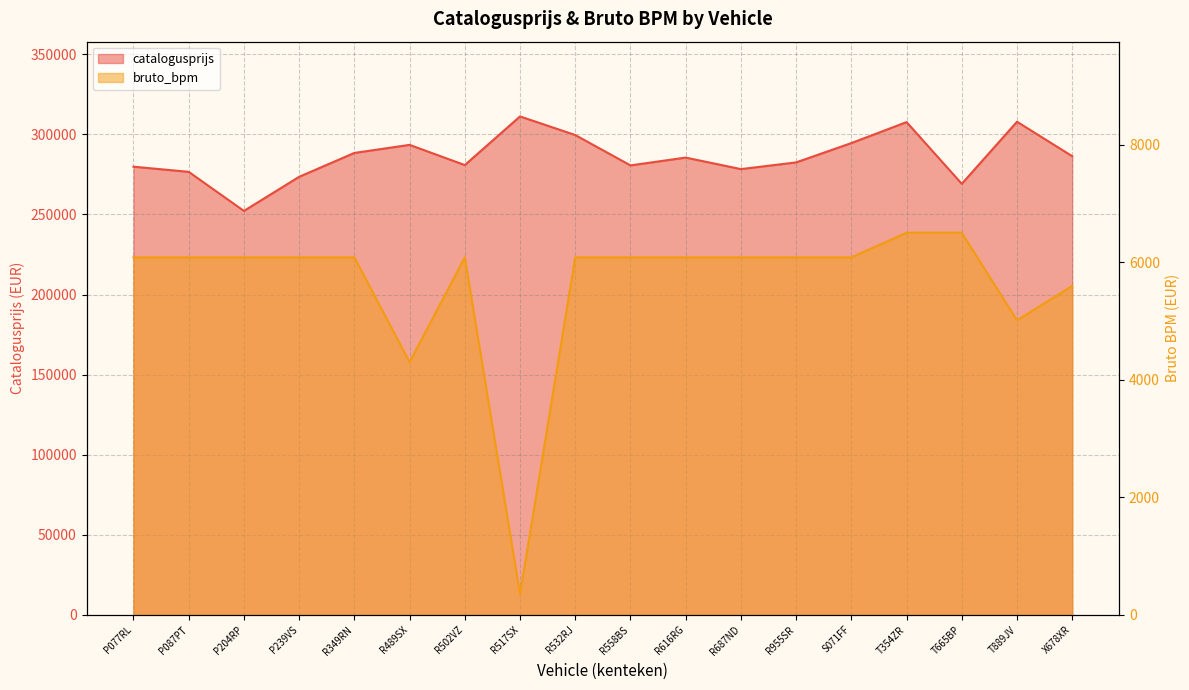

True or false: catalogusprijs and bruto_bpm cross at least once.

False